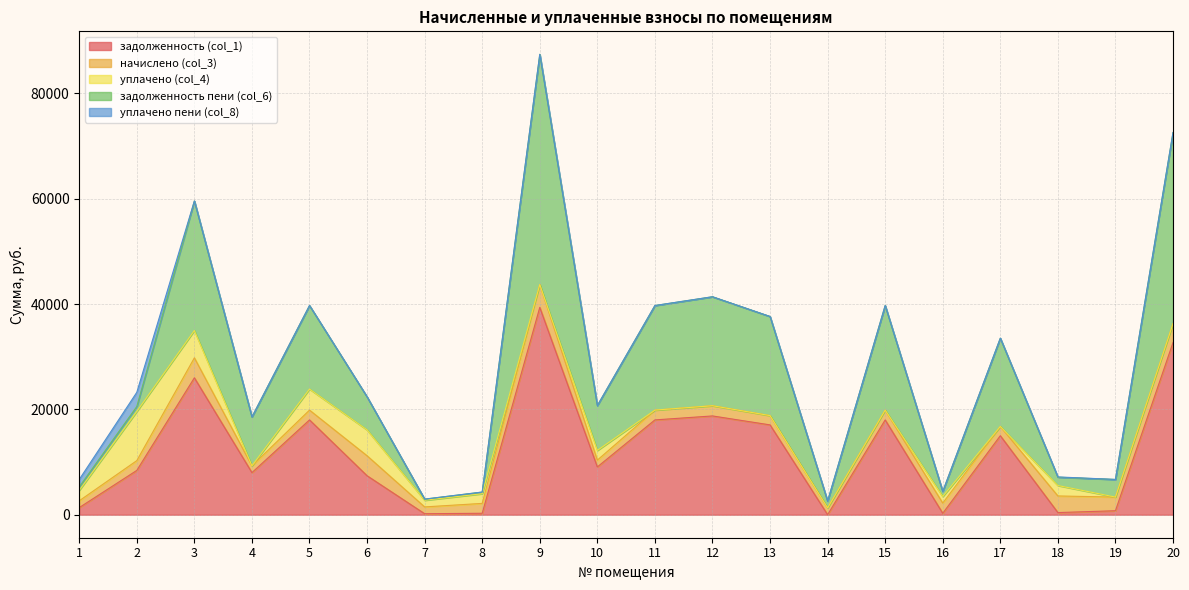

Which series changed the most between 1 and 12?

задолженность пени (col_6)